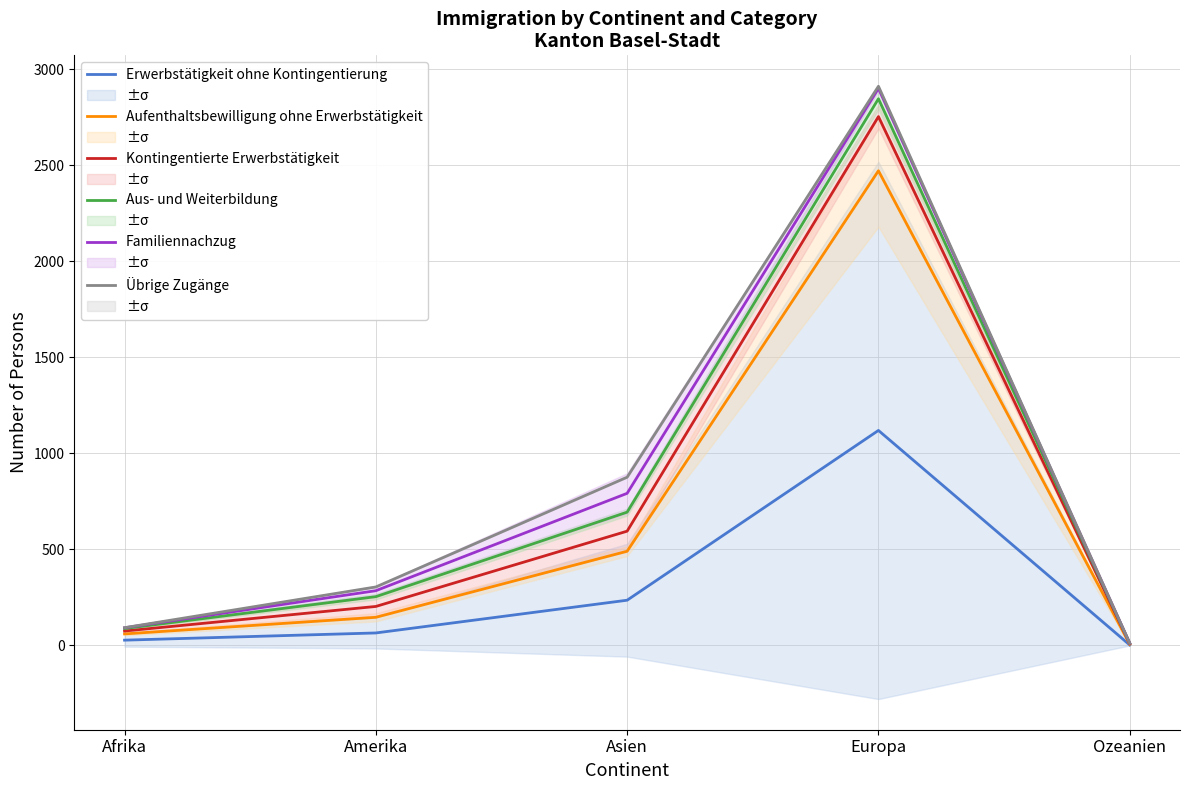

How many categories are shown in the chart?

5